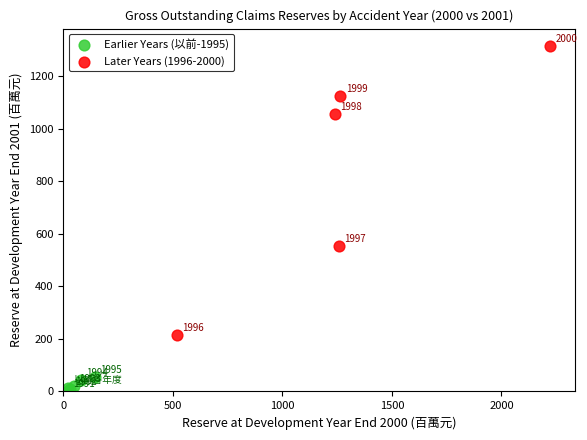

What are all the series names shown in the legend?

Earlier Years (以前-1995), Later Years (1996-2000)